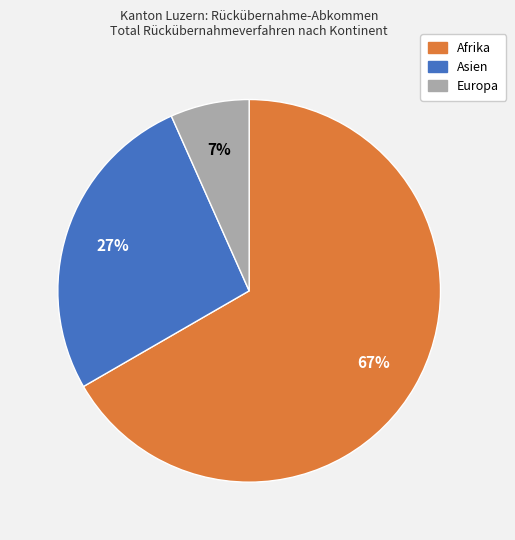

The Europa slice represents 7% of the pie. True or false?

True